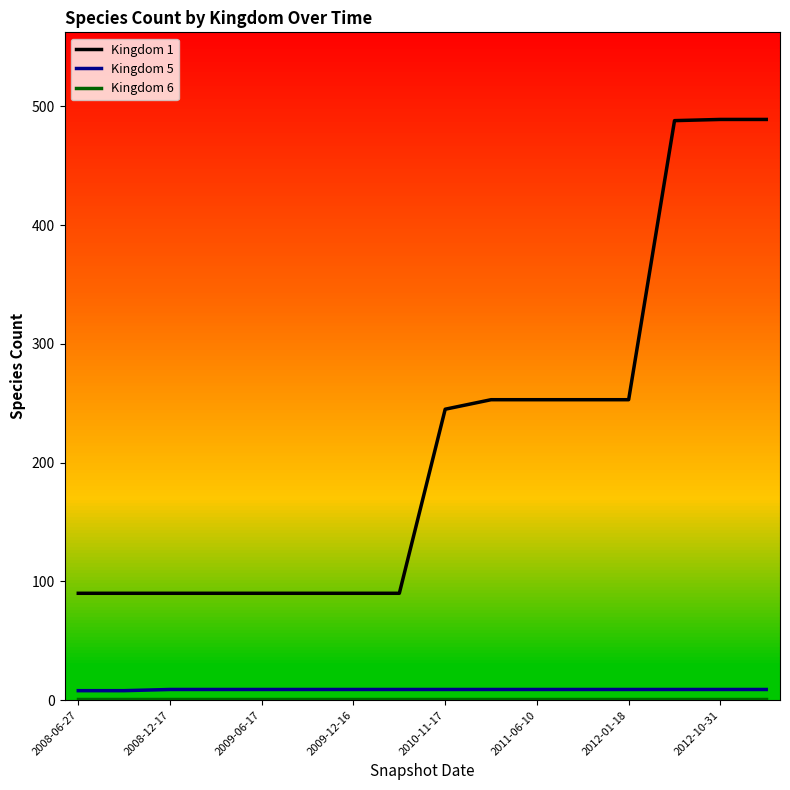

Which series has the largest range (max minus min)?

Kingdom 1